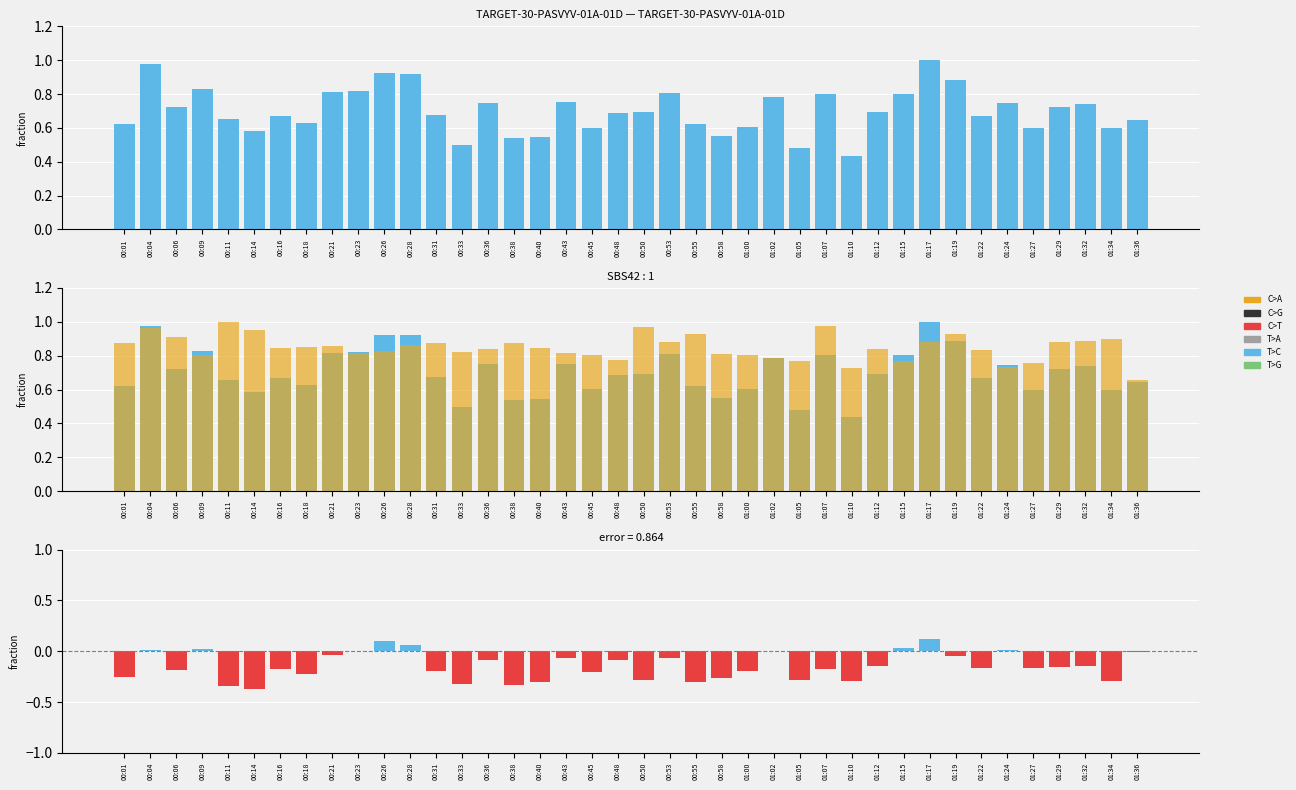

Where is SDS_P2 nearest to the value 0?

01:36